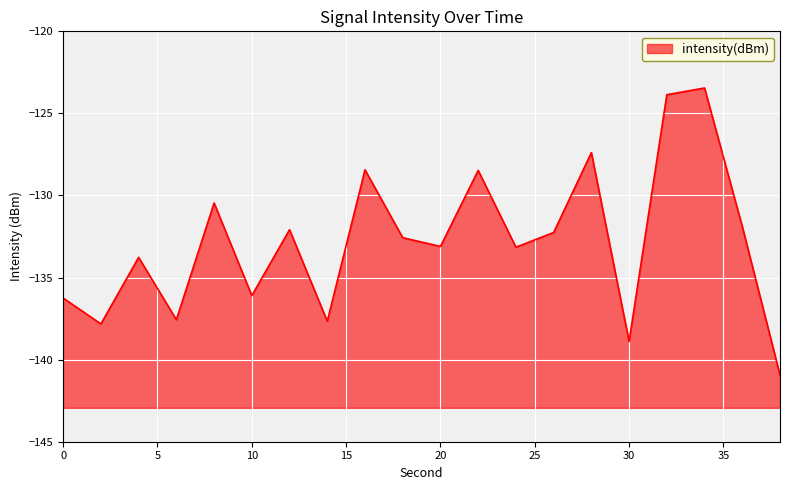

What is the smallest value displayed?

-140.9